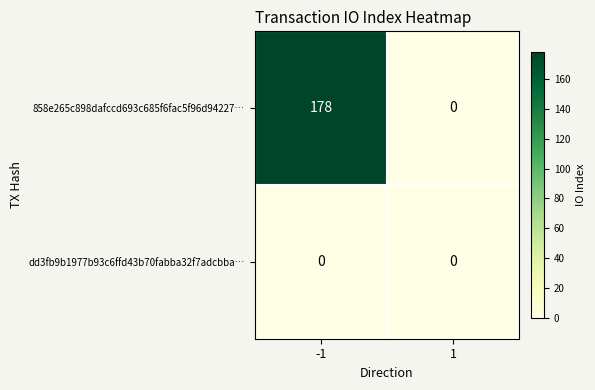

List the series in order of their overall mean, highest first.

858e265c898dafccd693c685f6fac5f96d94227…, dd3fb9b1977b93c6ffd43b70fabba32f7adcbba…